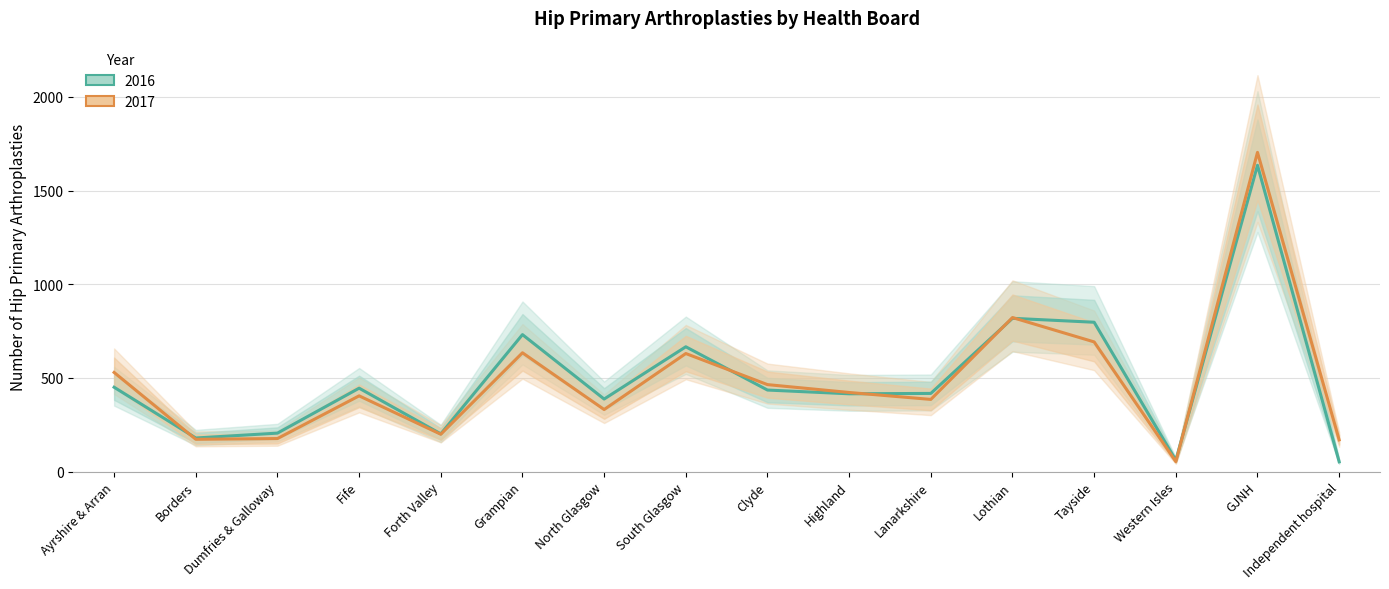

Between which two adjacent categories do 2016 and 2017 first intersect?

Ayrshire & Arran and Borders